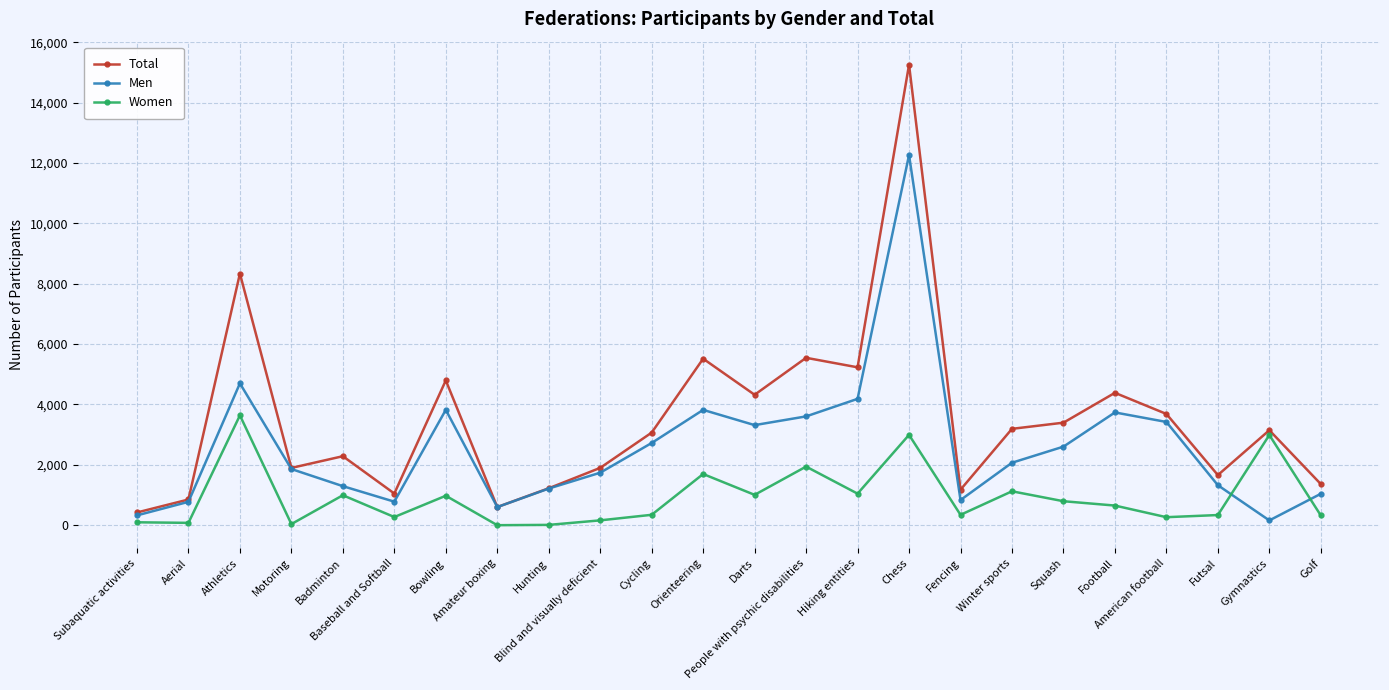

True or false: Men has a value of 4185 at Hiking entities.

True